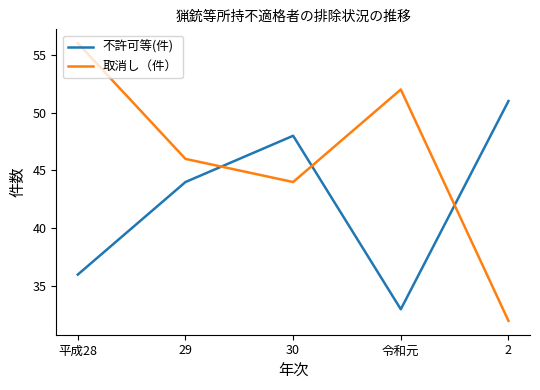

At which label is 取消し（件） closest to 44?

30